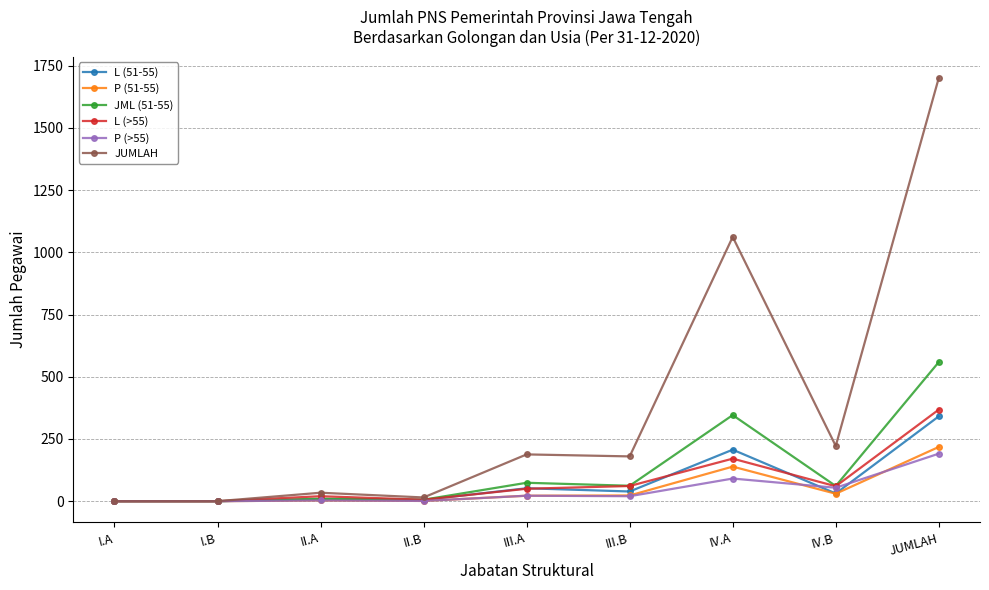

Is the value of P (51-55) at IV.B greater than the value of L (>55) at IV.A?

No